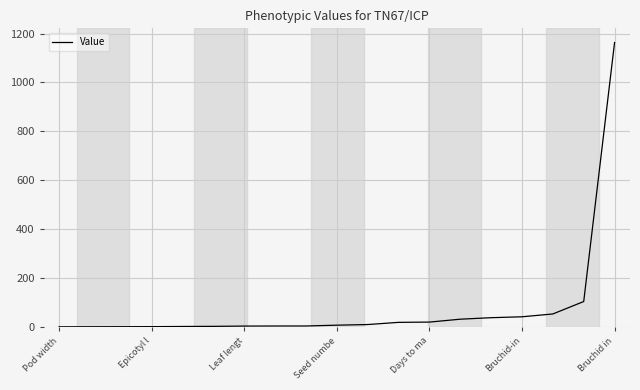

What is the maximum value shown in the chart?

1163.2